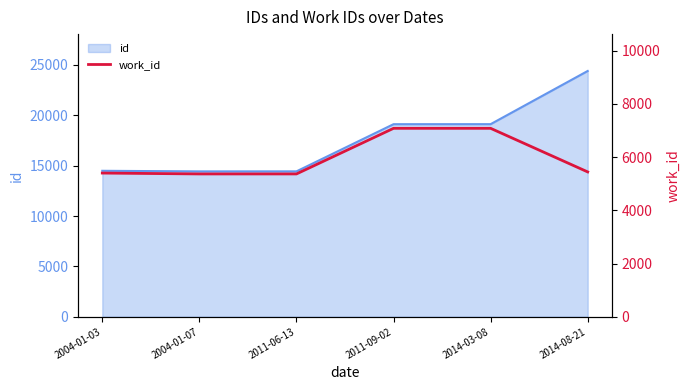

What is the sum of all values?

35733